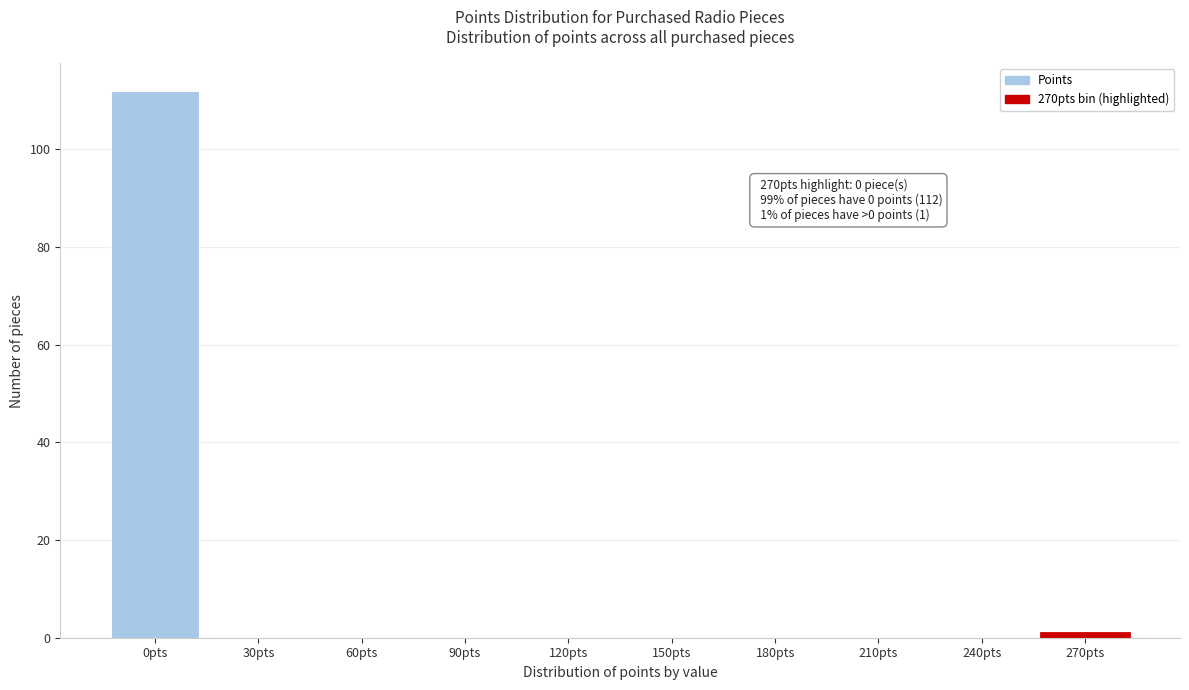

Reading right to left, what are all the values shown in this chart?

270pts=1	240pts=0	210pts=0	180pts=0	150pts=0	120pts=0	90pts=0	60pts=0	30pts=0	0pts=112